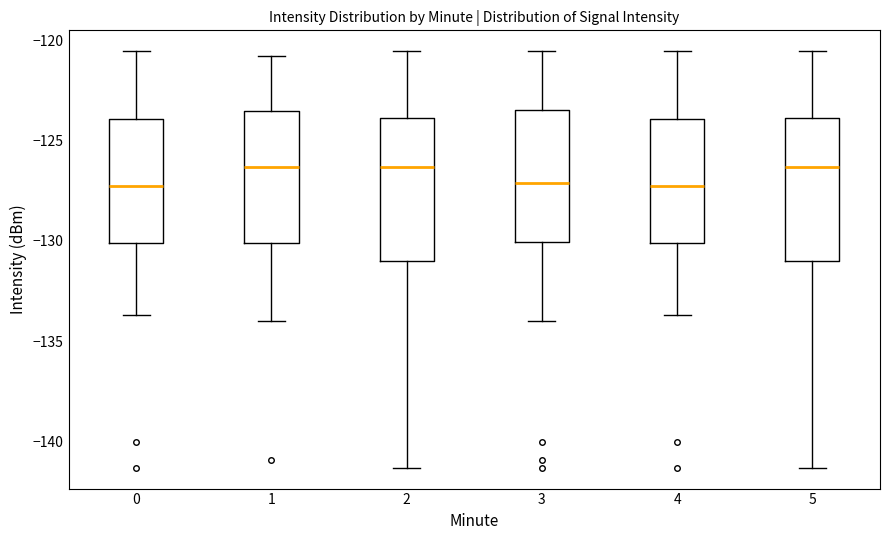

Where does the upper whisker of the box at x = 2 end on the y-axis? The values are not printed on the chart, so give them approximately, as read against the axis.

-120.5